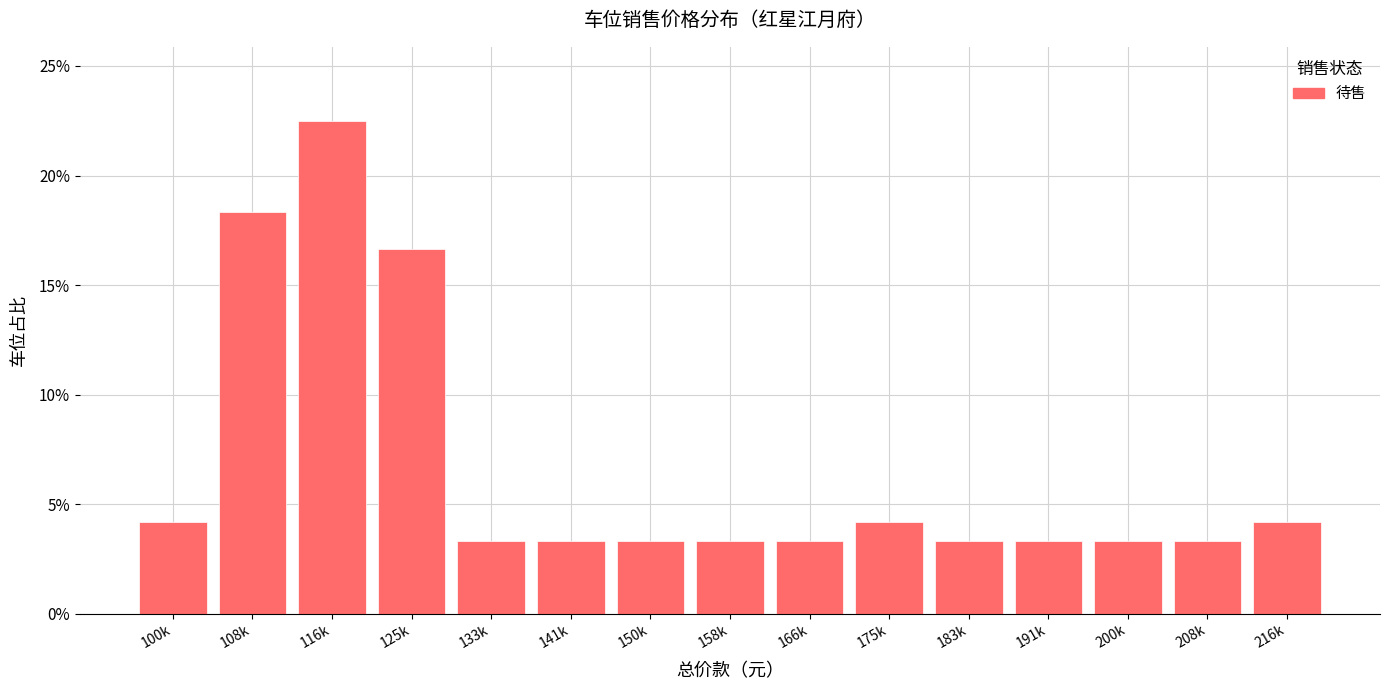

Reading left to right, what are all the values shown in this chart?

100k=4.2	108k=18.3	116k=22.5	125k=16.7	133k=3.3	141k=3.3	150k=3.3	158k=3.3	166k=3.3	175k=4.2	183k=3.3	191k=3.3	200k=3.3	208k=3.3	216k=4.2